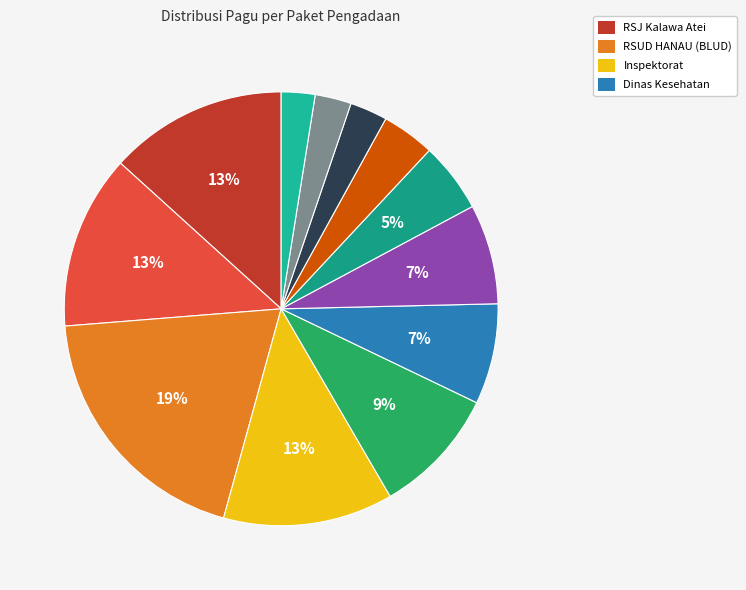

Count the number of slices in the pie.

12